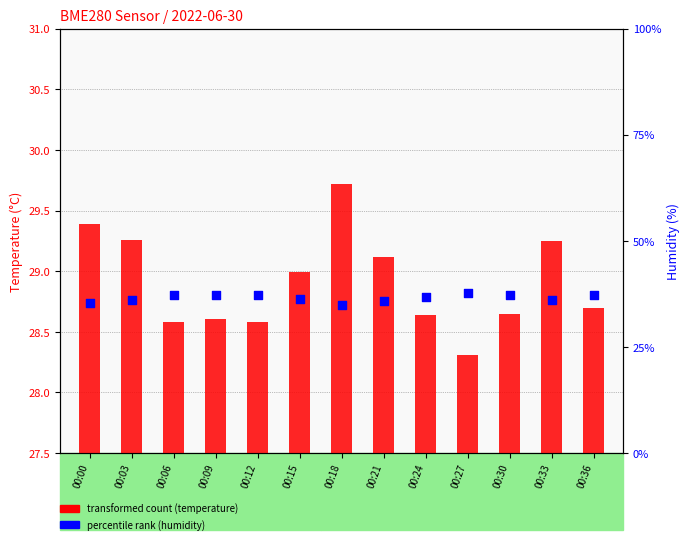

At how many categories does at least one series exceed 31?

13